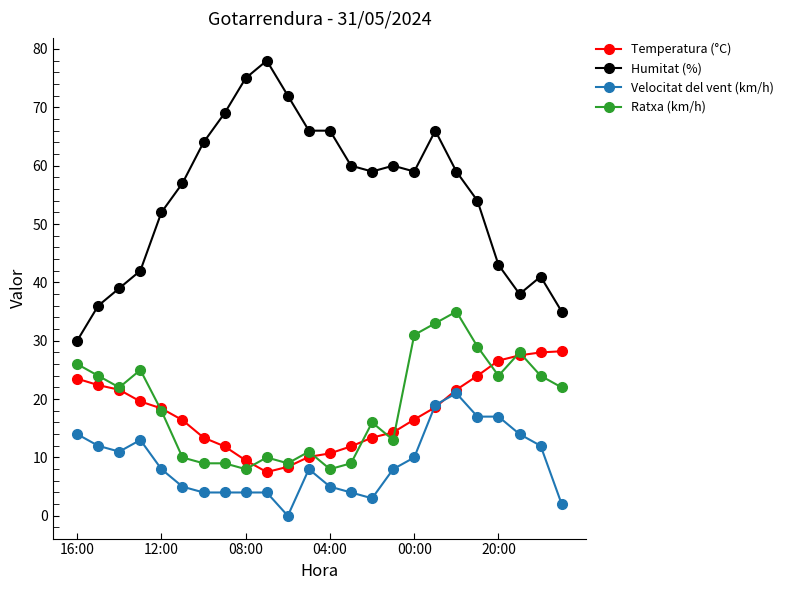

True or false: Velocitat del vent (km/h) has more than 2 points higher than both neighbors.

True